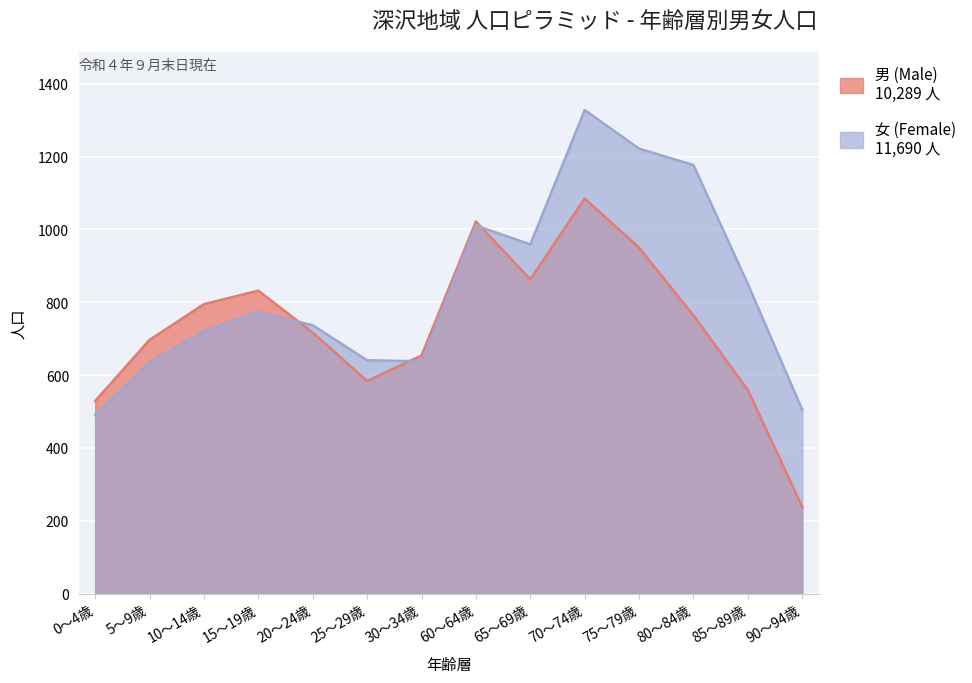

List the series in order of their peak value, highest first.

女 (Female), 男 (Male)